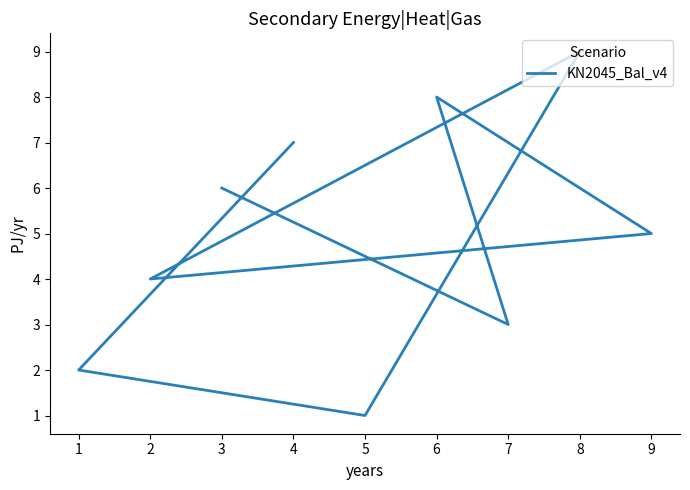

What is the difference between the second highest and minimum values?

7